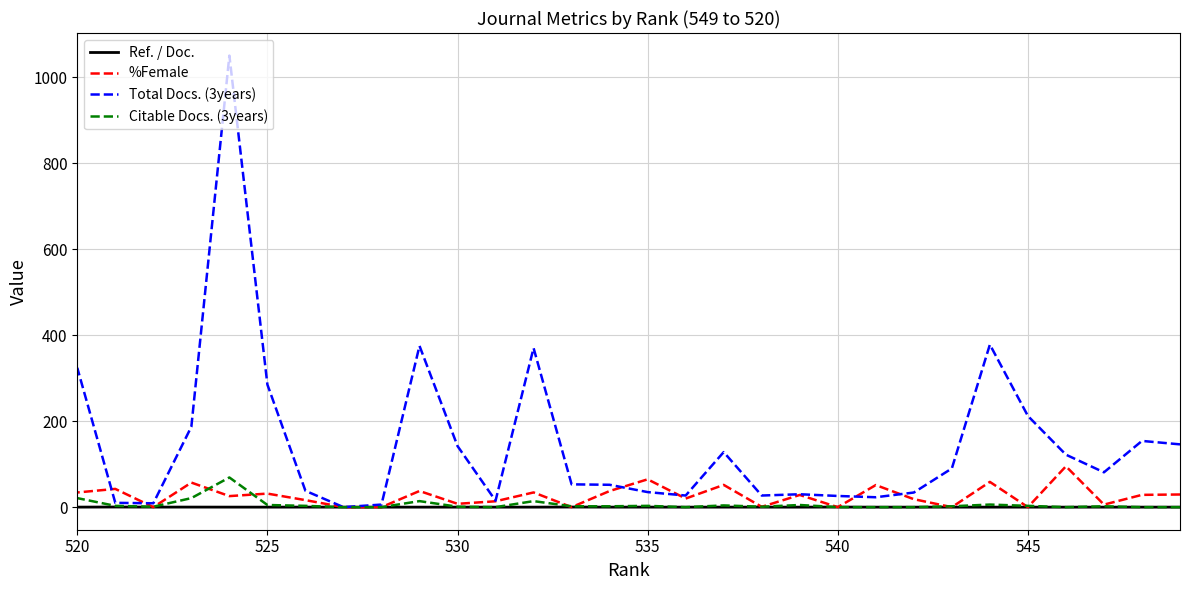

What is the sum of all %Female values?

790.8